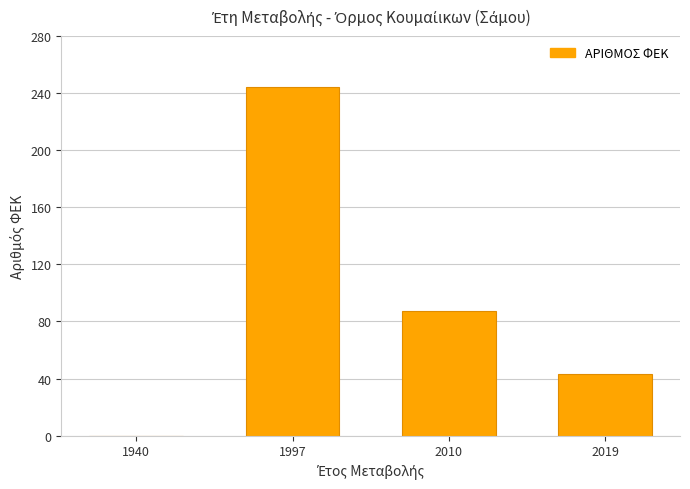

What is the maximum value shown in the chart?

244